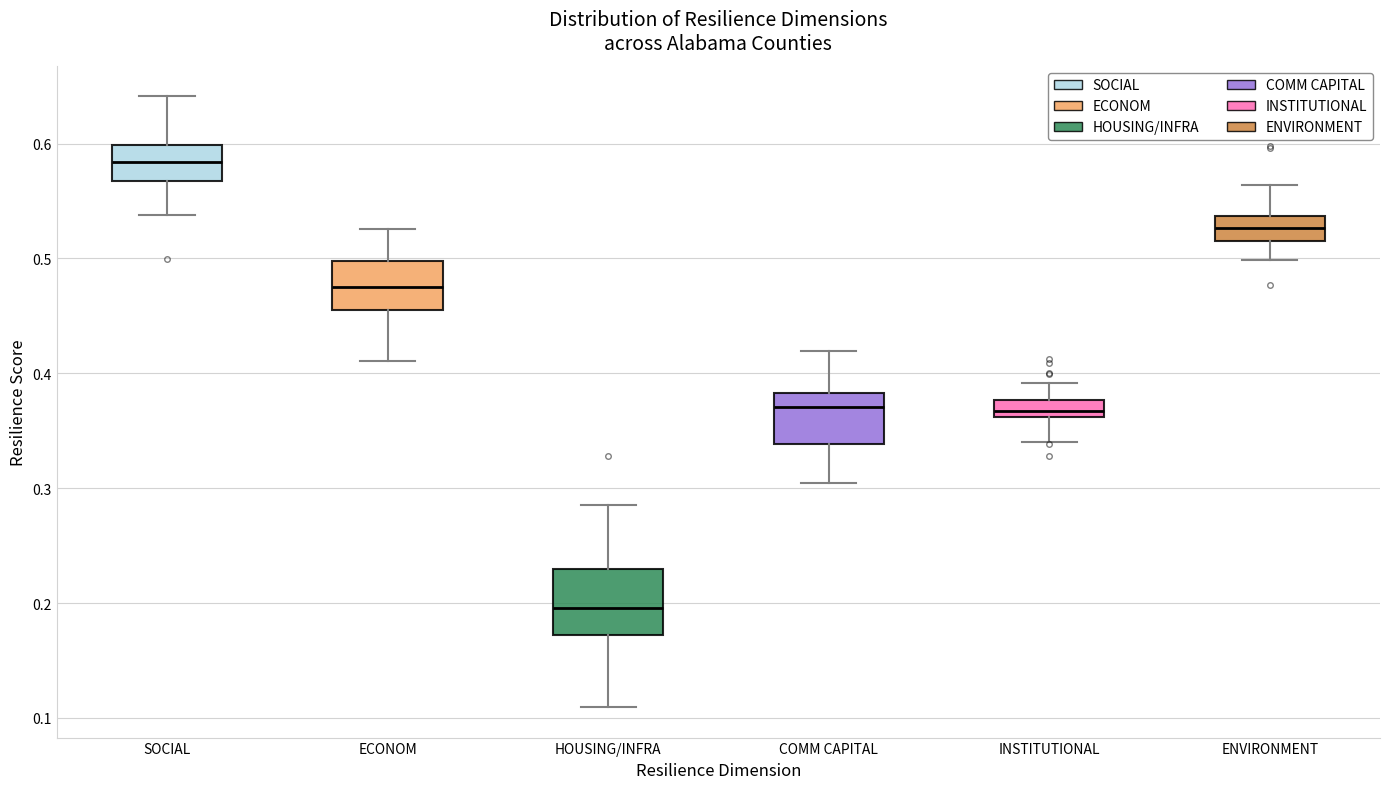

Which box is the tallest, from its lower edge to its upper edge?

HOUSING/INFRA